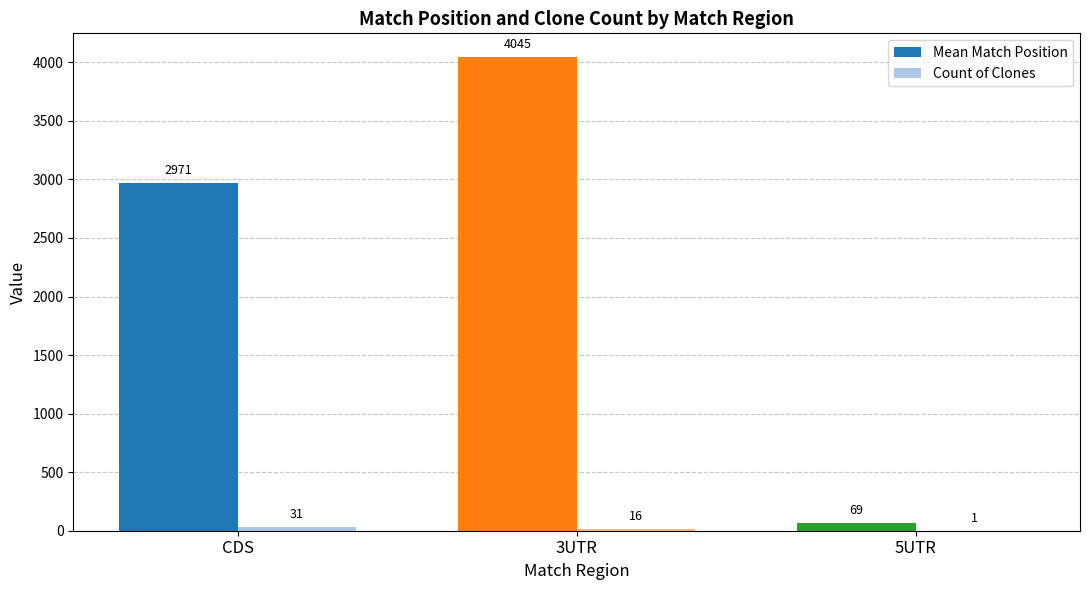

Are the bars horizontal?

No